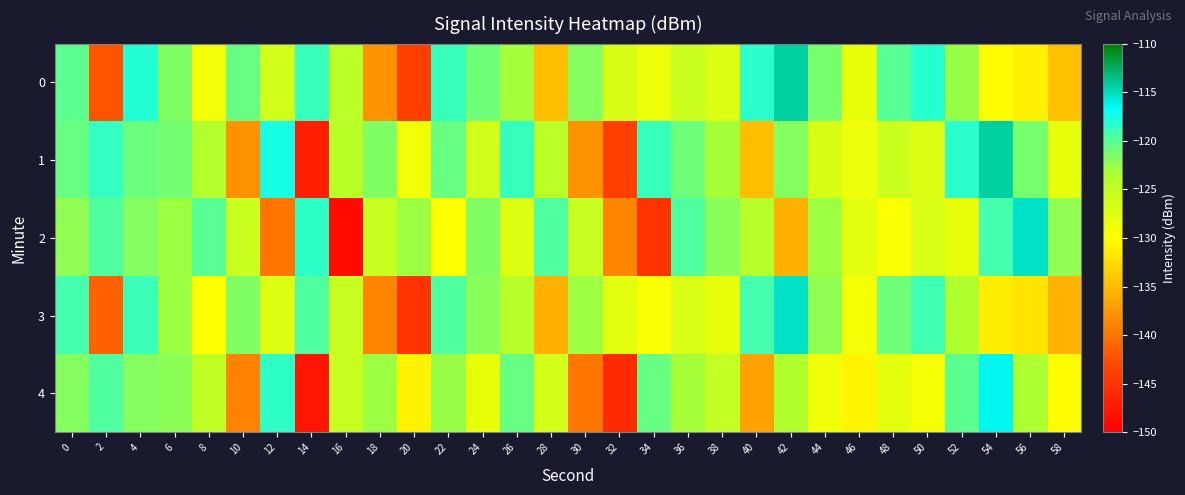

Reading left to right, what are all the values shown in this chart?

0: 0=-120.3	2=-142.3	4=-118.0	6=-121.7	8=-128.9	10=-120.6	12=-126.2	14=-118.8	16=-124.4	18=-137.8	20=-143.9	22=-118.8	24=-121.0	26=-123.1	28=-134.8	30=-121.7	32=-126.8	34=-128.7	36=-125.9	38=-127.3	40=-118.3	42=-114.3	44=-121.3	46=-128.2	48=-120.1	50=-118.1	52=-122.5	54=-130.3	56=-131.0	58=-134.5
1: 0=-120.8	2=-118.7	4=-120.8	6=-121.1	8=-123.9	10=-137.9	12=-117.6	14=-146.9	16=-124.3	18=-121.7	20=-128.9	22=-120.6	24=-126.2	26=-118.8	28=-124.4	30=-137.8	32=-143.9	34=-118.8	36=-121.0	38=-123.1	40=-134.8	42=-121.7	44=-126.8	46=-128.7	48=-125.9	50=-127.3	52=-118.3	54=-114.3	56=-121.3	58=-128.2
2: 0=-122.3	2=-119.8	4=-121.7	6=-122.8	8=-120.1	10=-125.9	12=-139.9	14=-118.6	16=-148.9	18=-125.3	20=-122.7	22=-129.9	24=-121.6	26=-127.2	28=-119.8	30=-125.4	32=-138.8	34=-144.9	36=-119.8	38=-122.0	40=-124.1	42=-135.8	44=-122.7	46=-127.8	48=-129.7	50=-126.9	52=-128.3	54=-119.3	56=-115.3	58=-122.3
3: 0=-119.3	2=-141.3	4=-119.0	6=-122.7	8=-129.9	10=-121.6	12=-127.2	14=-119.8	16=-125.4	18=-138.8	20=-144.9	22=-119.8	24=-122.0	26=-124.1	28=-135.8	30=-122.7	32=-127.8	34=-129.7	36=-126.9	38=-128.3	40=-119.3	42=-115.3	44=-122.3	46=-129.2	48=-121.1	50=-119.1	52=-123.5	54=-131.3	56=-132.0	58=-135.5
4: 0=-121.8	2=-119.7	4=-121.8	6=-122.1	8=-124.9	10=-138.9	12=-118.6	14=-147.9	16=-125.3	18=-122.7	20=-130.9	22=-122.6	24=-128.2	26=-120.8	28=-126.4	30=-139.8	32=-145.9	34=-120.8	36=-123.0	38=-125.1	40=-136.8	42=-123.7	44=-128.8	46=-130.7	48=-127.9	50=-129.3	52=-120.3	54=-116.3	56=-123.3	58=-130.2